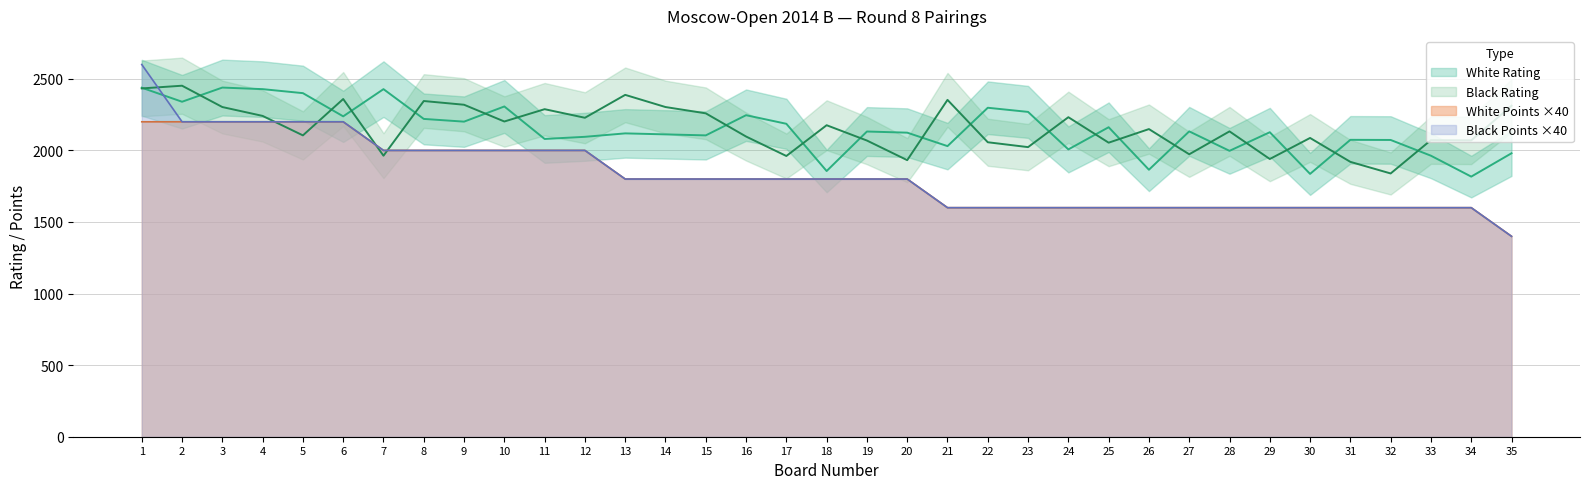

Where does the White Points series first go above 1800?

1